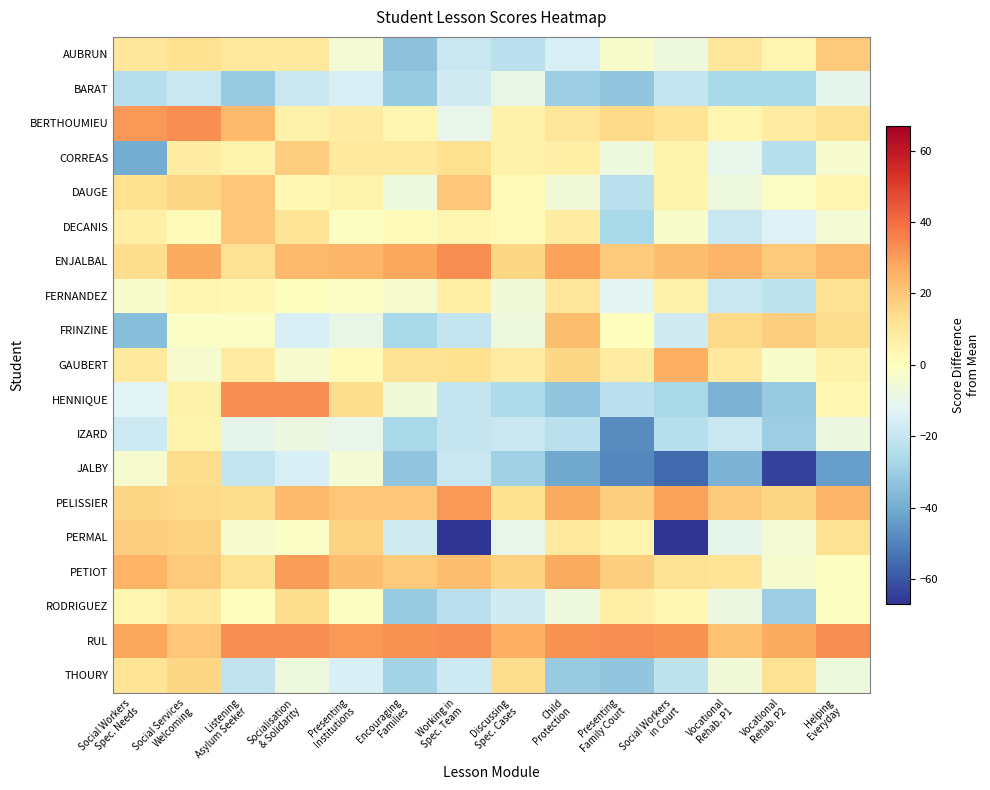

At how many categories does at least one series exceed 23?

14